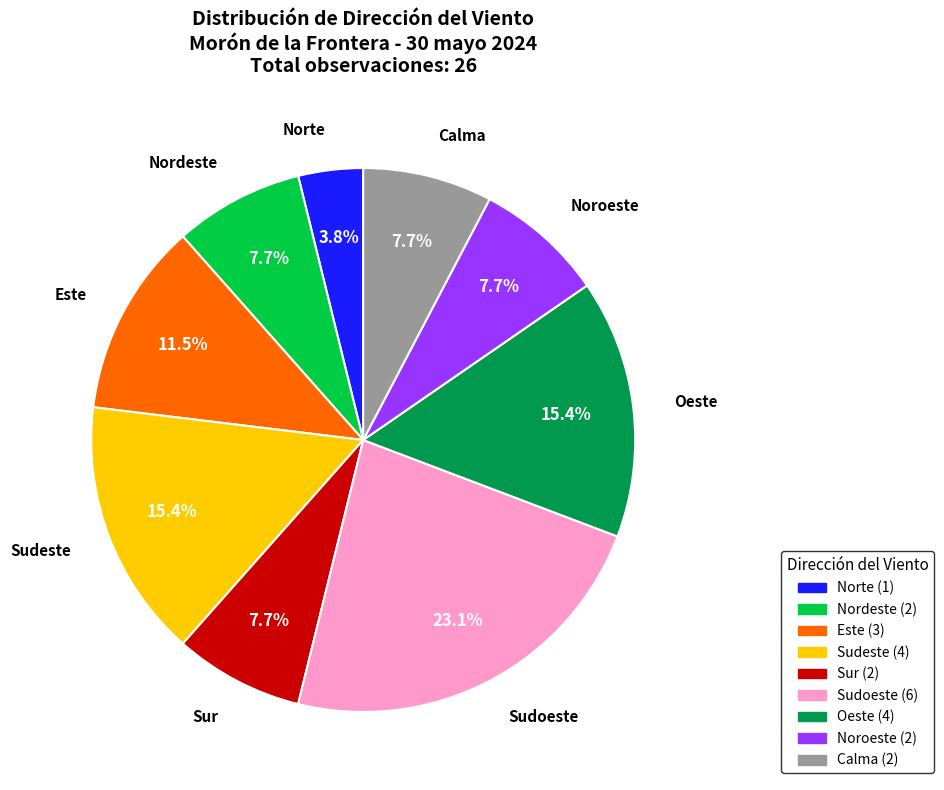

Combined, do Sudoeste and Este account for over 50%?

No